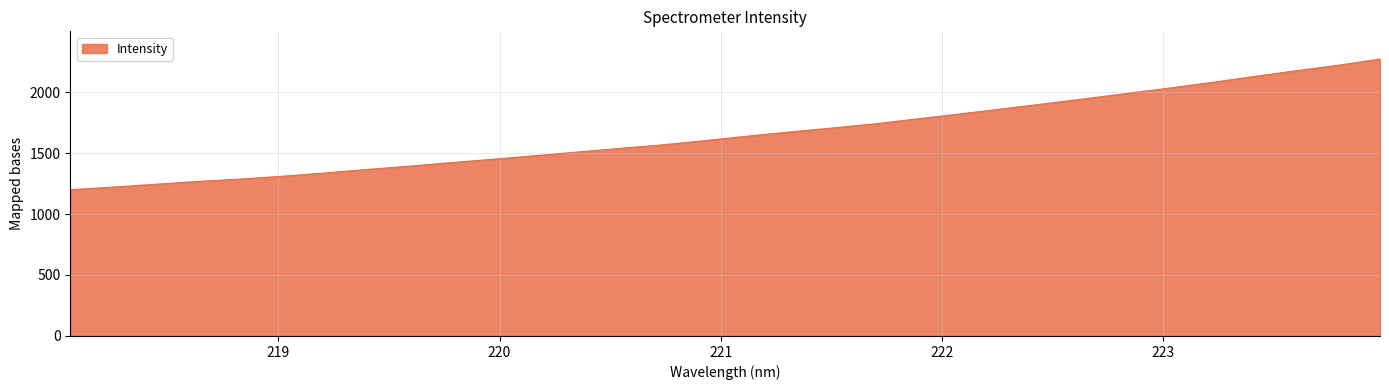

What is the greatest value displayed?

2270.8